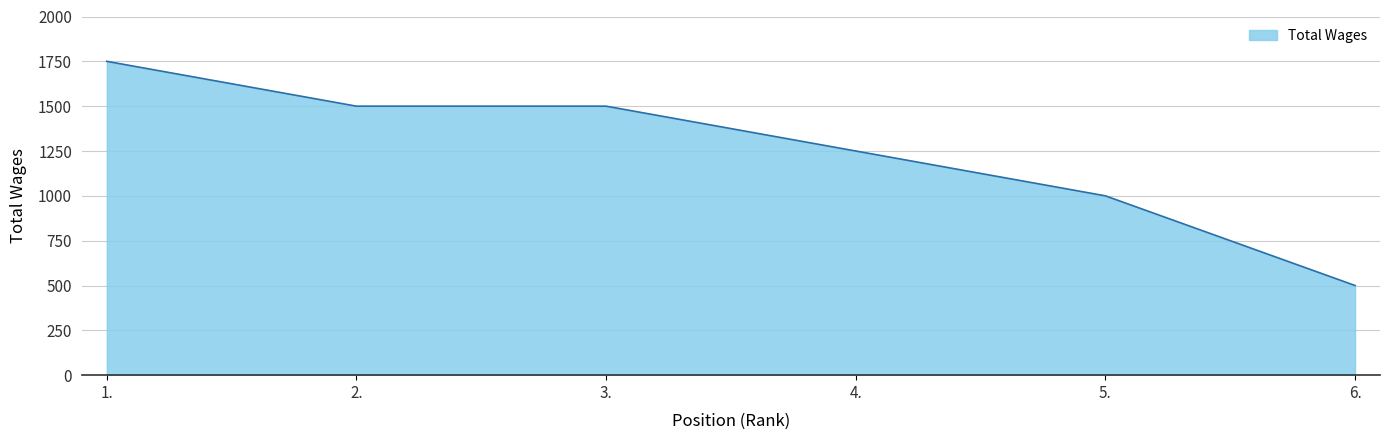

Which has a higher value, 6. or 2.?

2.